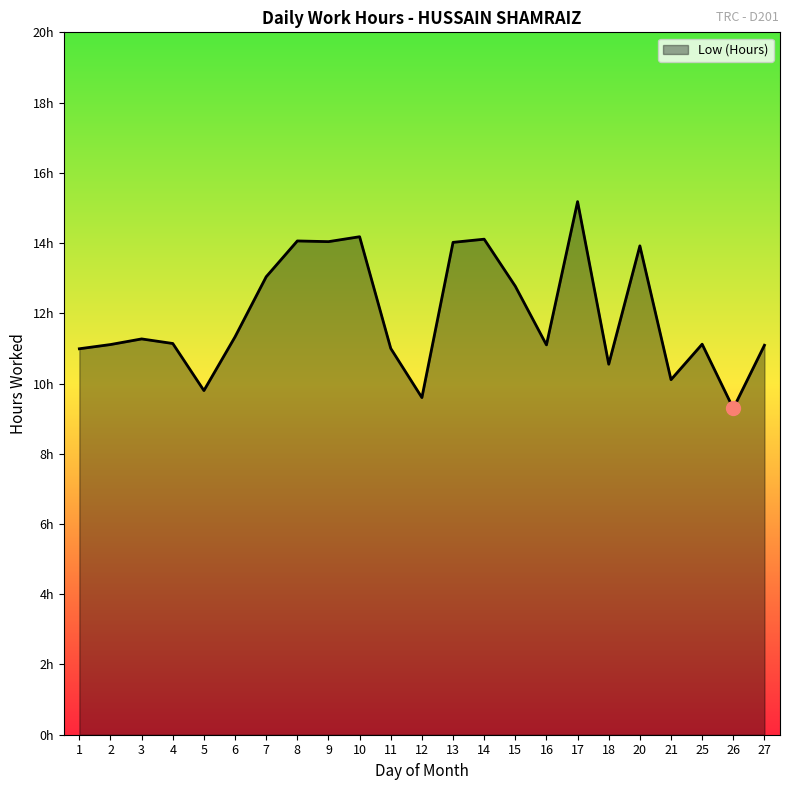

Does the chart display data point markers on the line(s)?

No